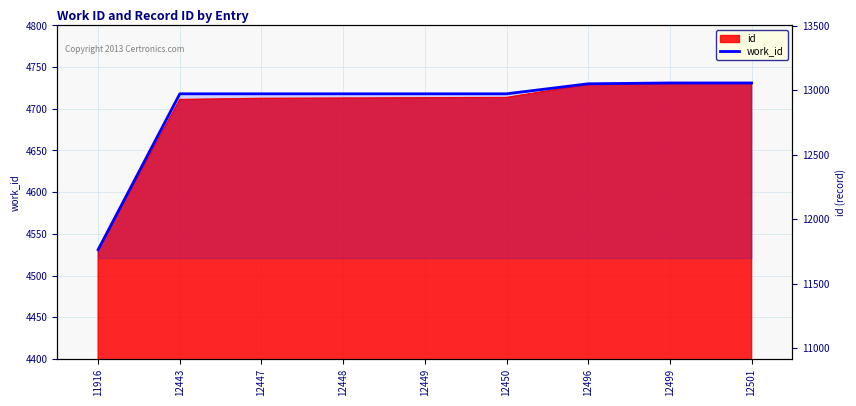

Reading left to right, list all the values displayed in this chart.

4531	4718	4718	4718	4718	4718	4730	4731	4731